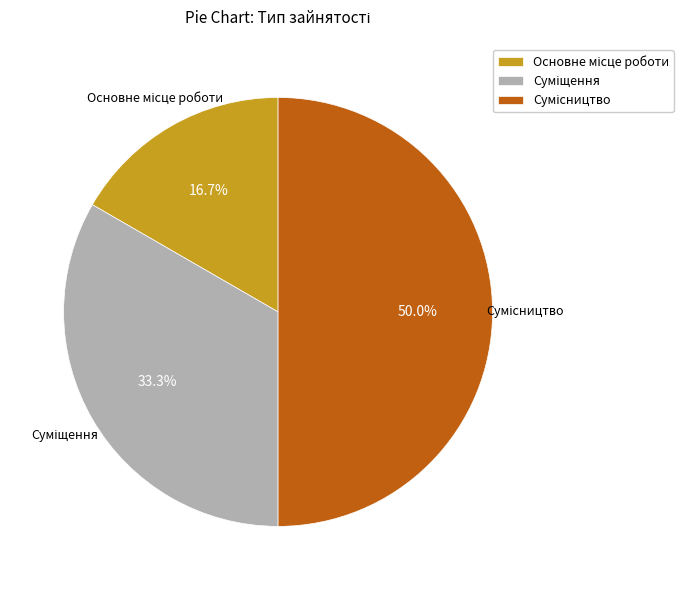

Count the number of slices in the pie.

3